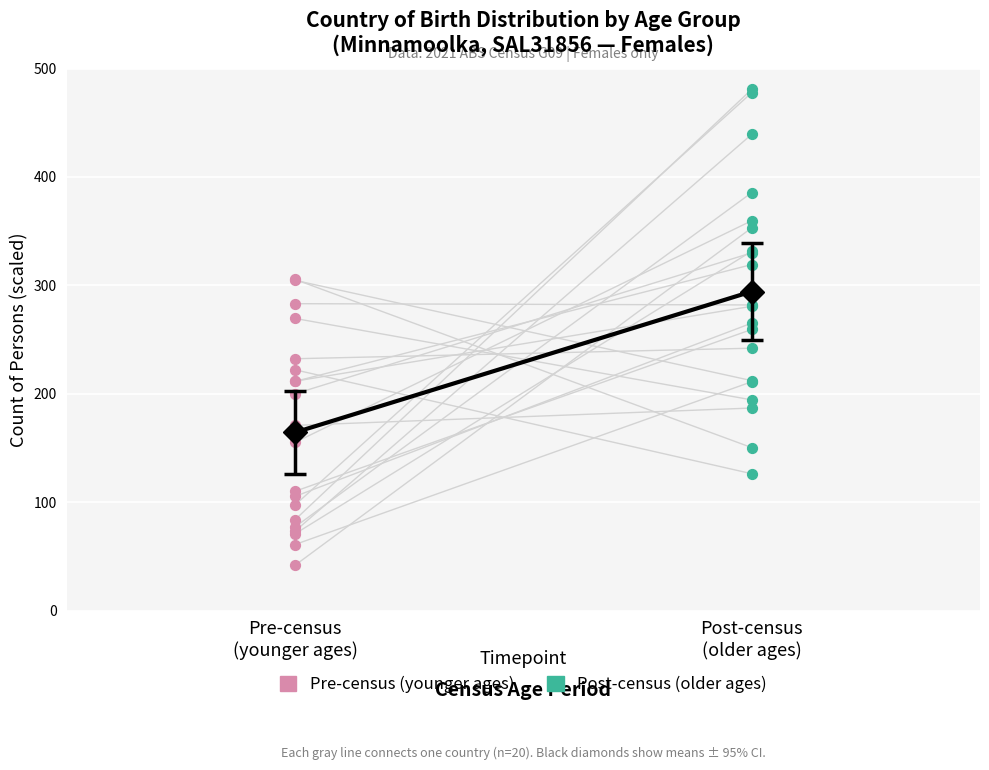

Which series has the largest Y range (max minus min)?

Post-census (older ages)